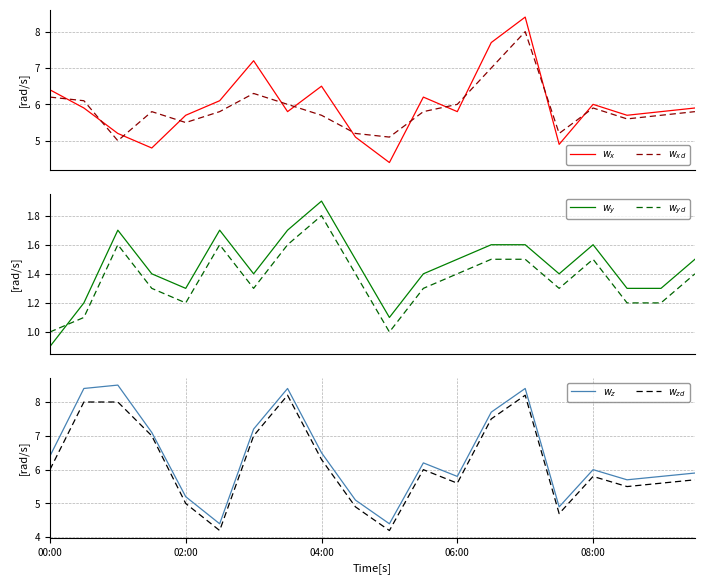

Rank the series at 06:00 from lowest to highest value.

$w_{yd}$, $w_y$, $w_{zd}$, $w_x$, $w_z$, $w_{xd}$